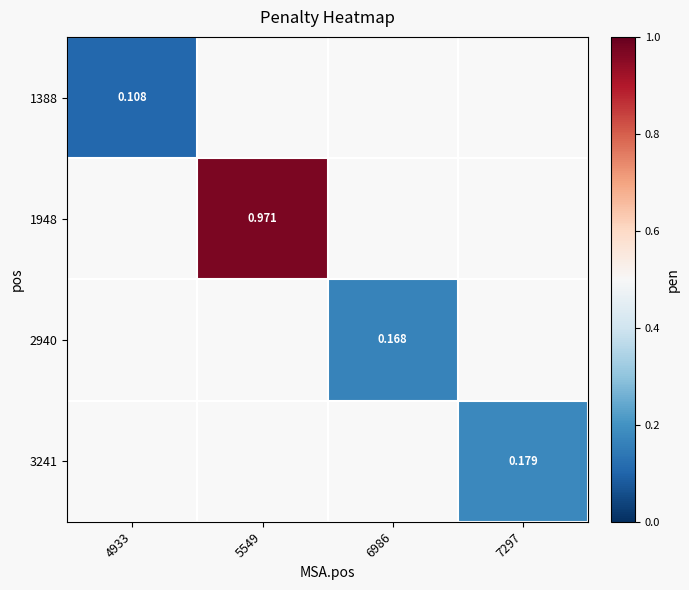

How many categories are shown in the chart?

4